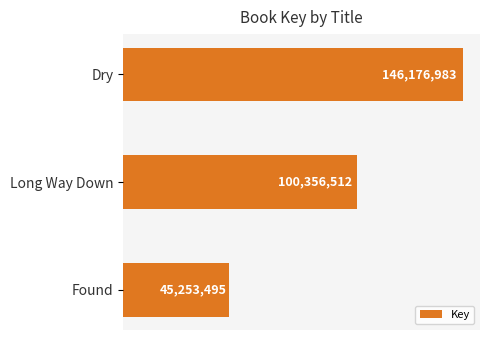

Rank the categories by value from lowest to highest.

Found, Long Way Down, Dry